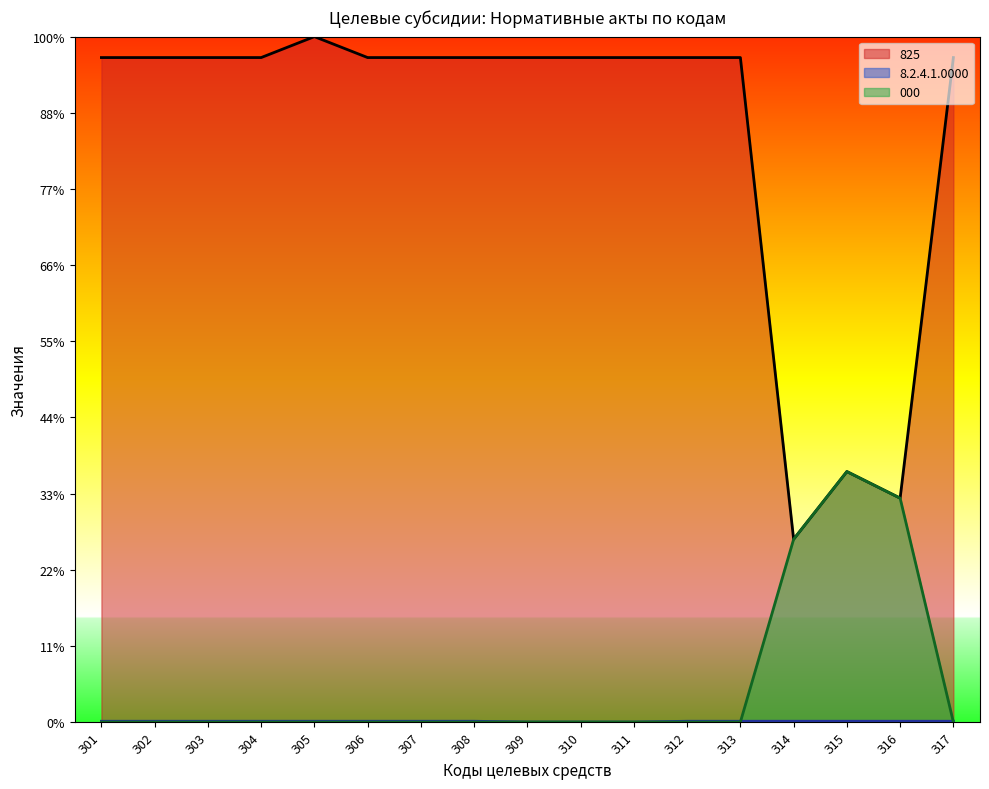

Does the chart display data point markers on the line(s)?

No